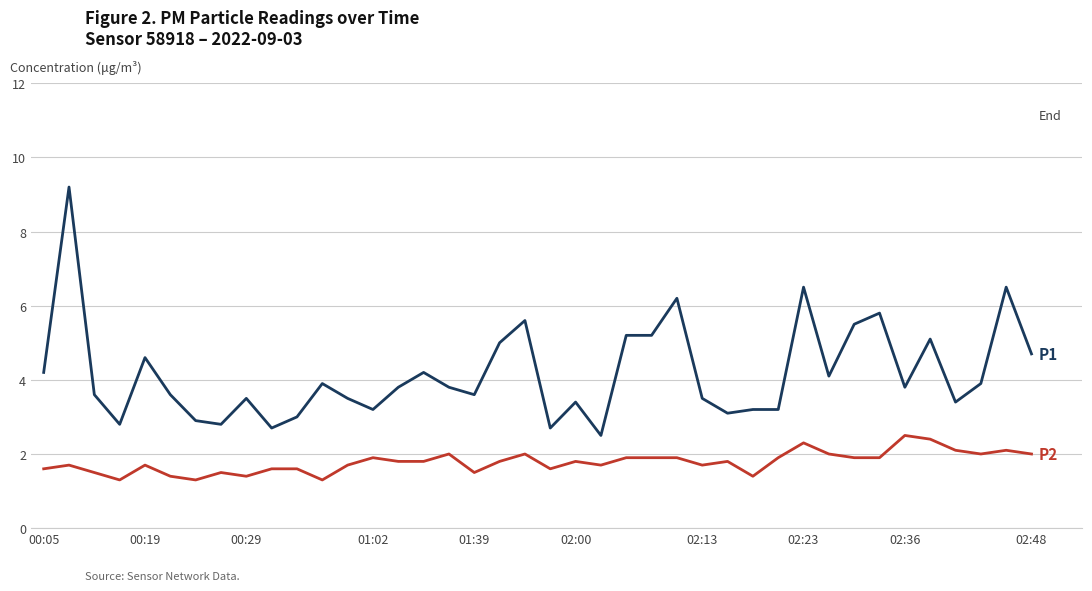

What is the minimum value shown in the chart?

1.3